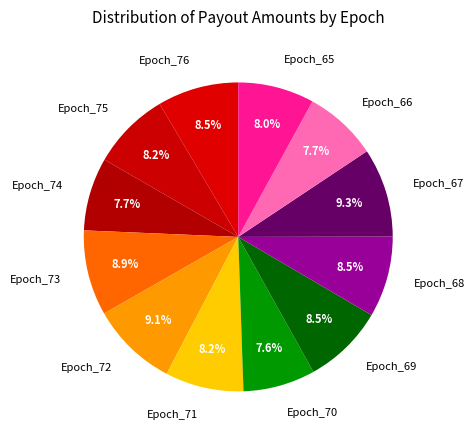

What percentage is the Epoch_73 slice, to the nearest percent?

9%